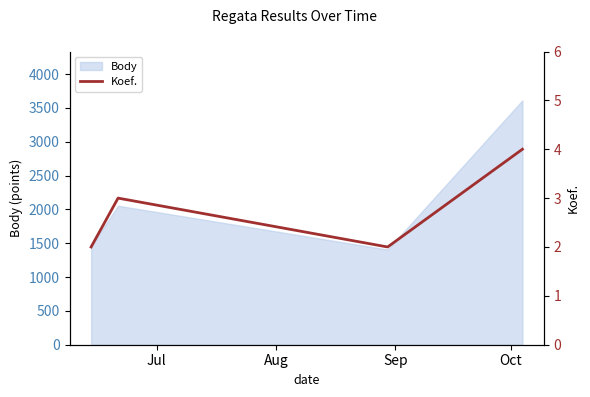

In Body, how many points are lower than both neighbors (excluding endpoints)?

1